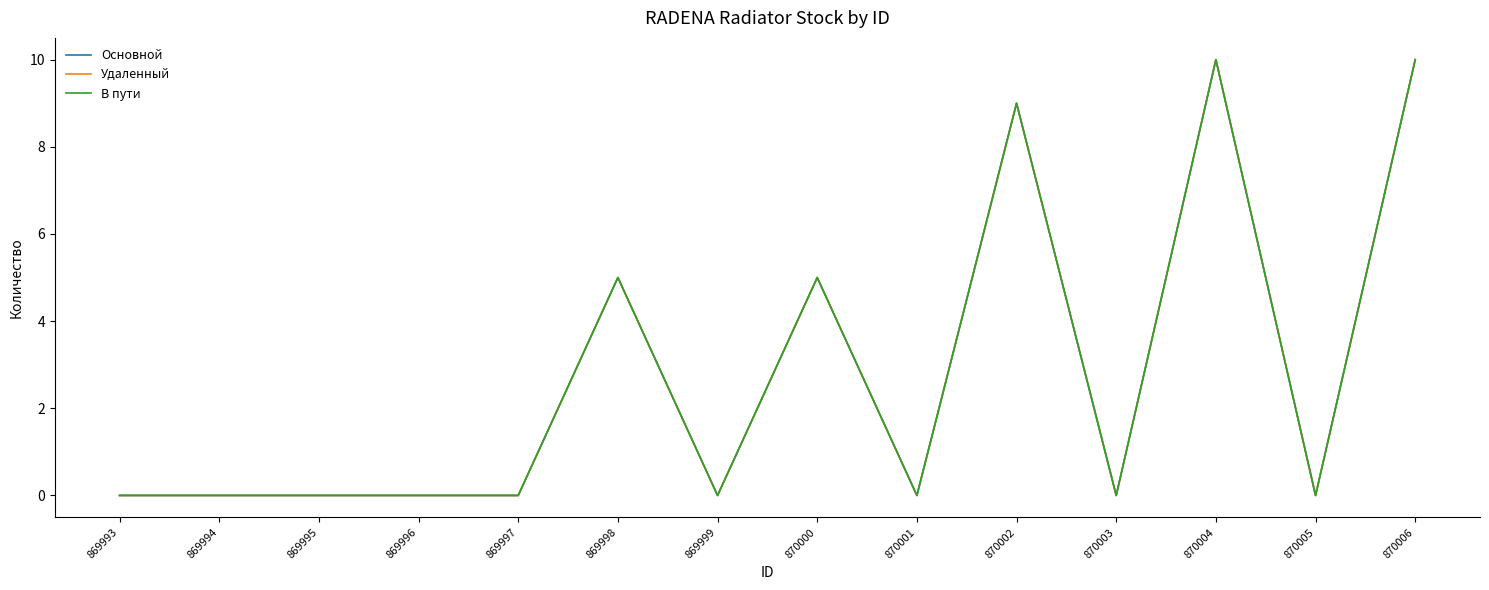

Is this an area chart (filled region under the line)?

No